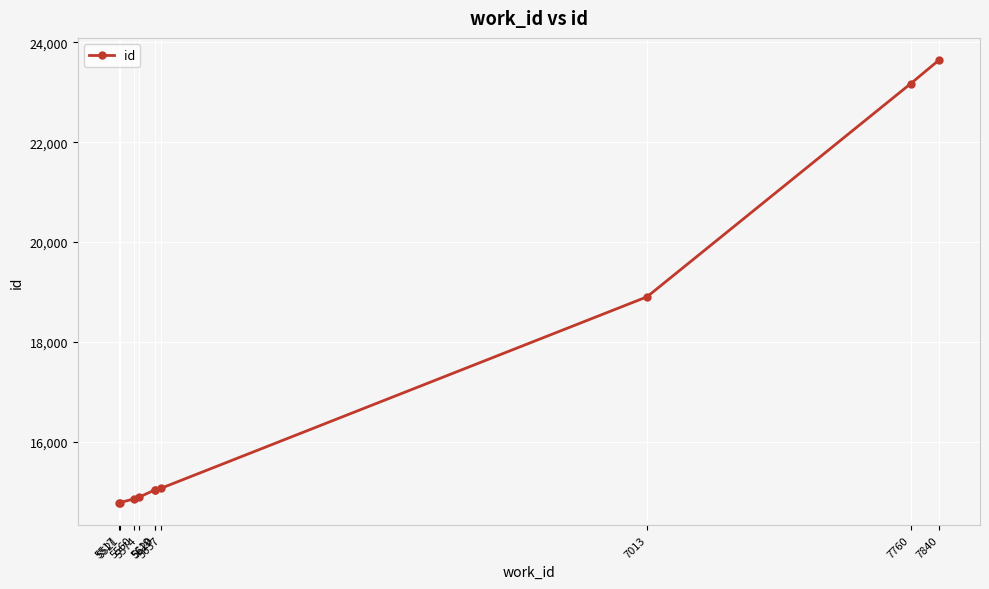

What is the value of the 3rd point from the left?

14856